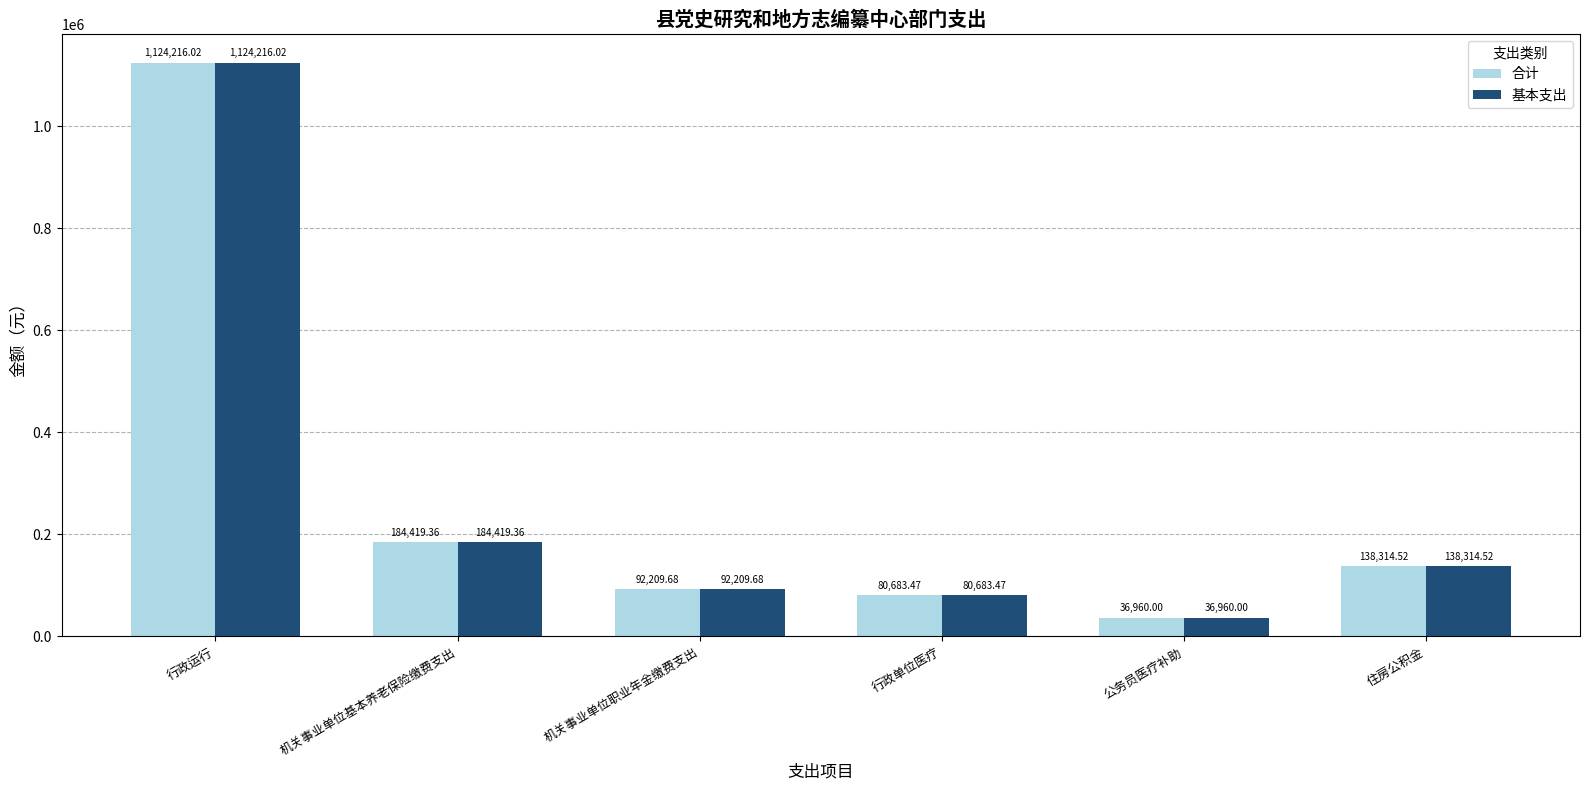

Rank the categories by 合计 value from highest to lowest.

行政运行, 机关事业单位基本养老保险缴费支出, 住房公积金, 机关事业单位职业年金缴费支出, 行政单位医疗, 公务员医疗补助